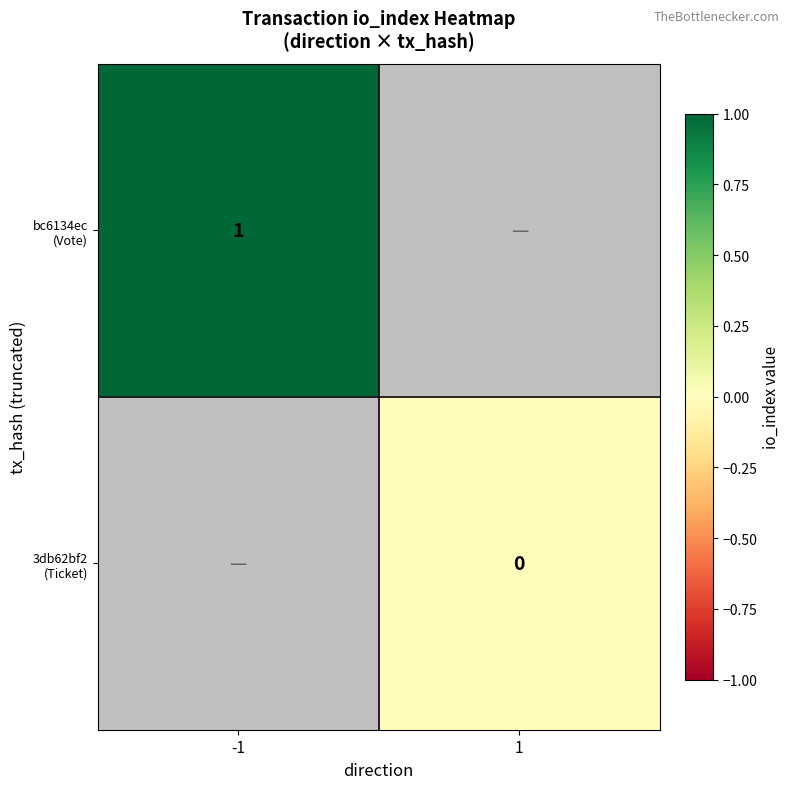

How many categories are shown in the chart?

2